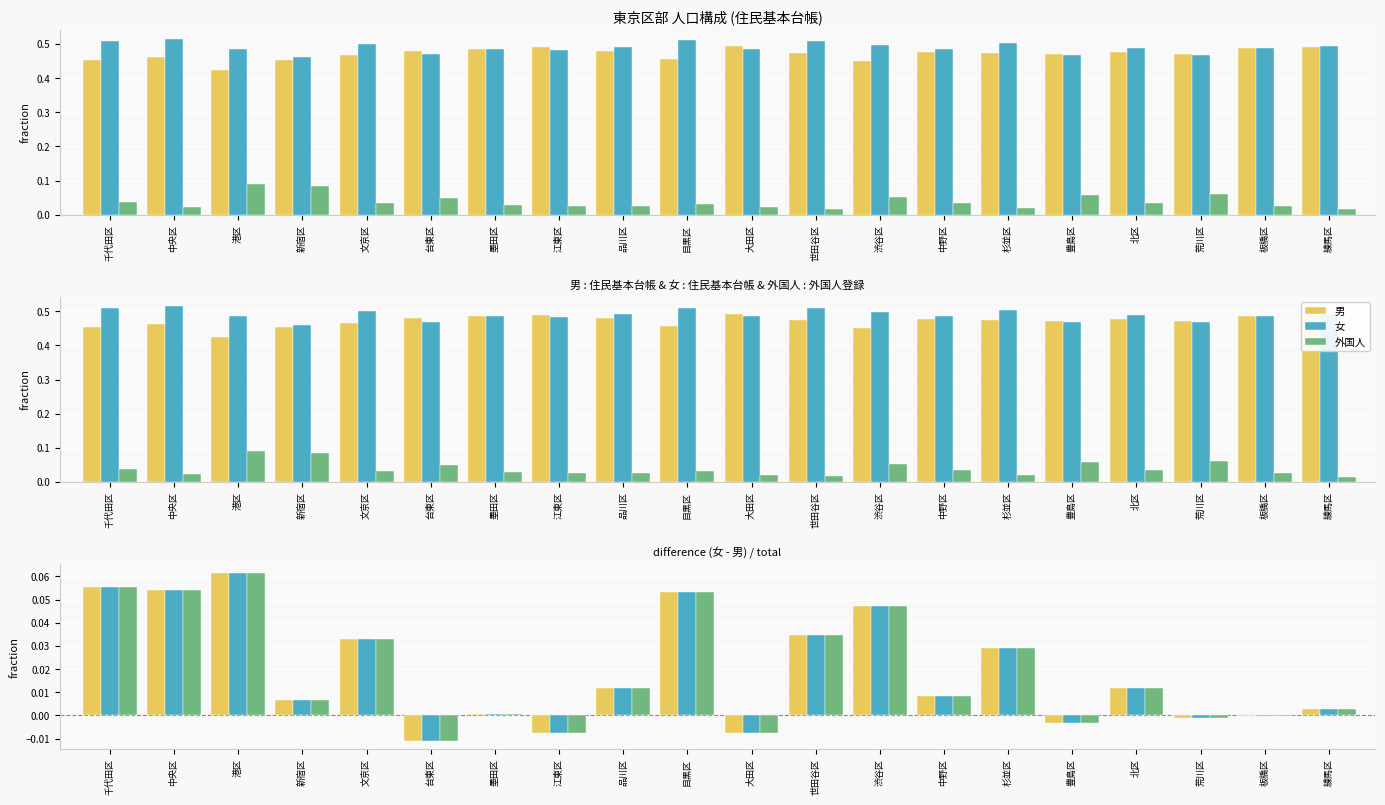

At which category is the sum across all series the highest?

港区